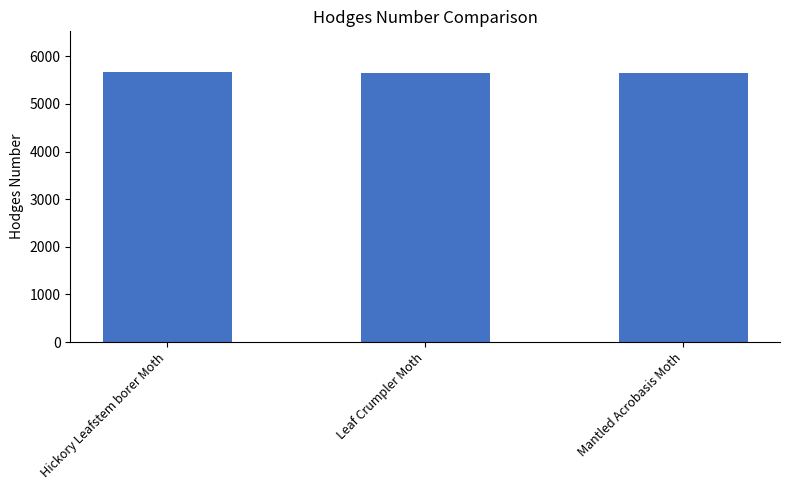

What is the ratio of the value at Hickory Leafstem borer Moth to the value at Mantled Acrobasis Moth?

1.0